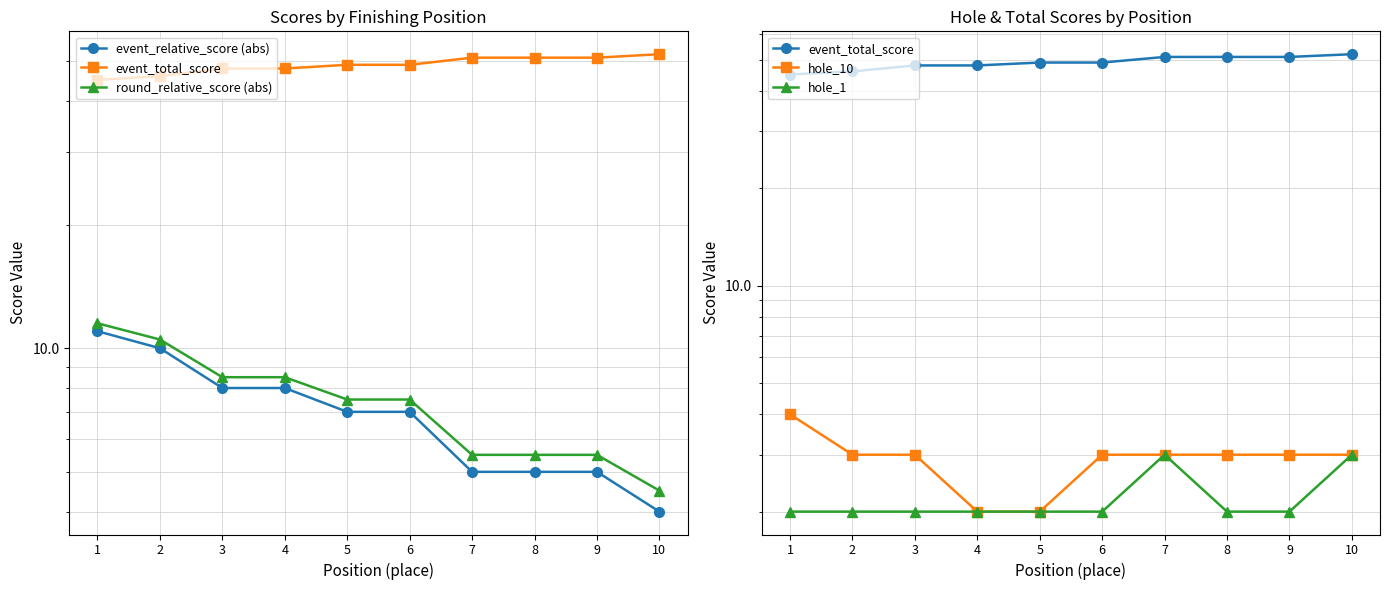

Which series has the largest range (max minus min)?

event_relative_score (abs)